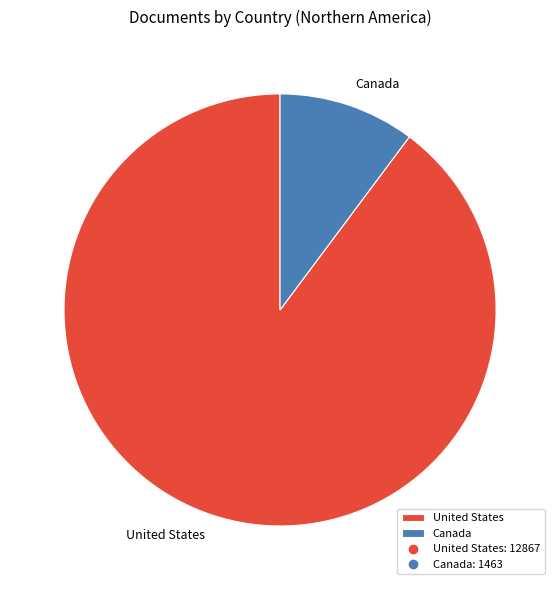

Is it true that Canada is 10% of the pie?

True